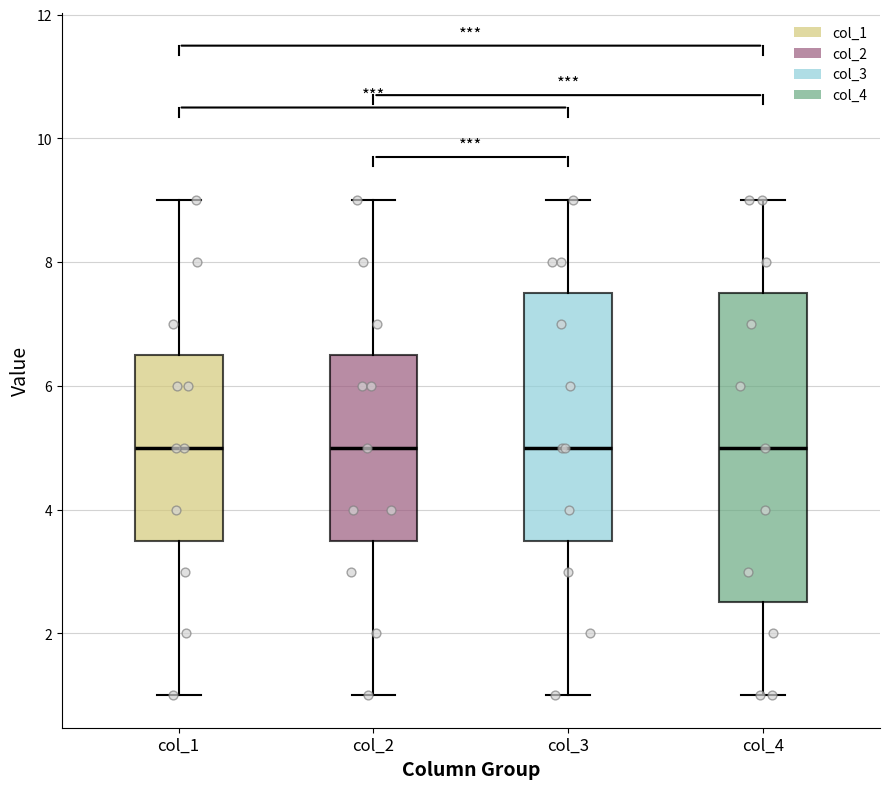

Where does the median line of the box for col_2 sit on the y-axis? The values are not printed on the chart, so give them approximately, as read against the axis.

5.0